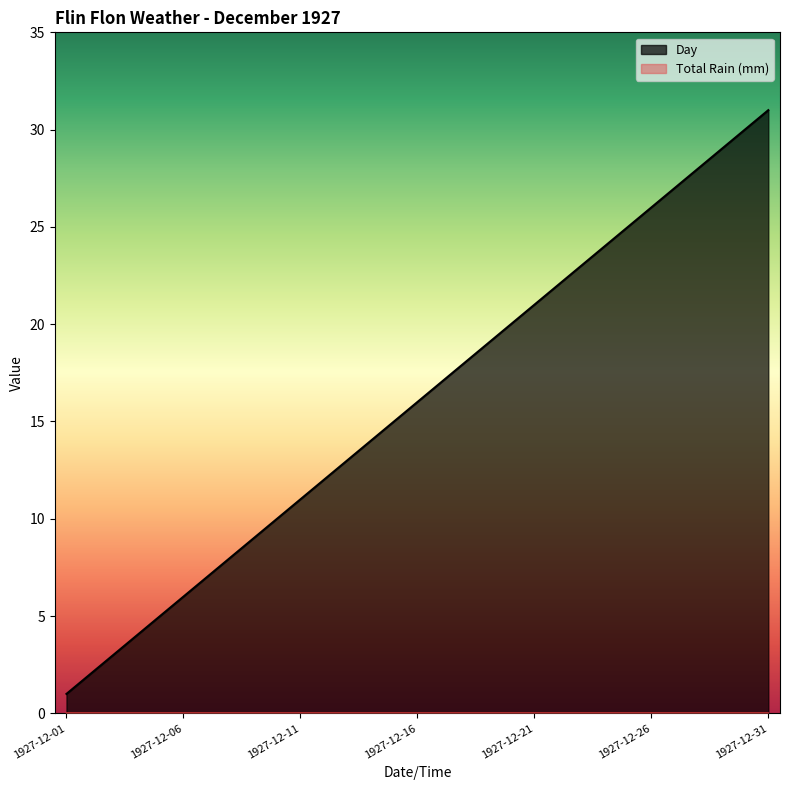

Which category has the highest value across all series?

1927-12-31